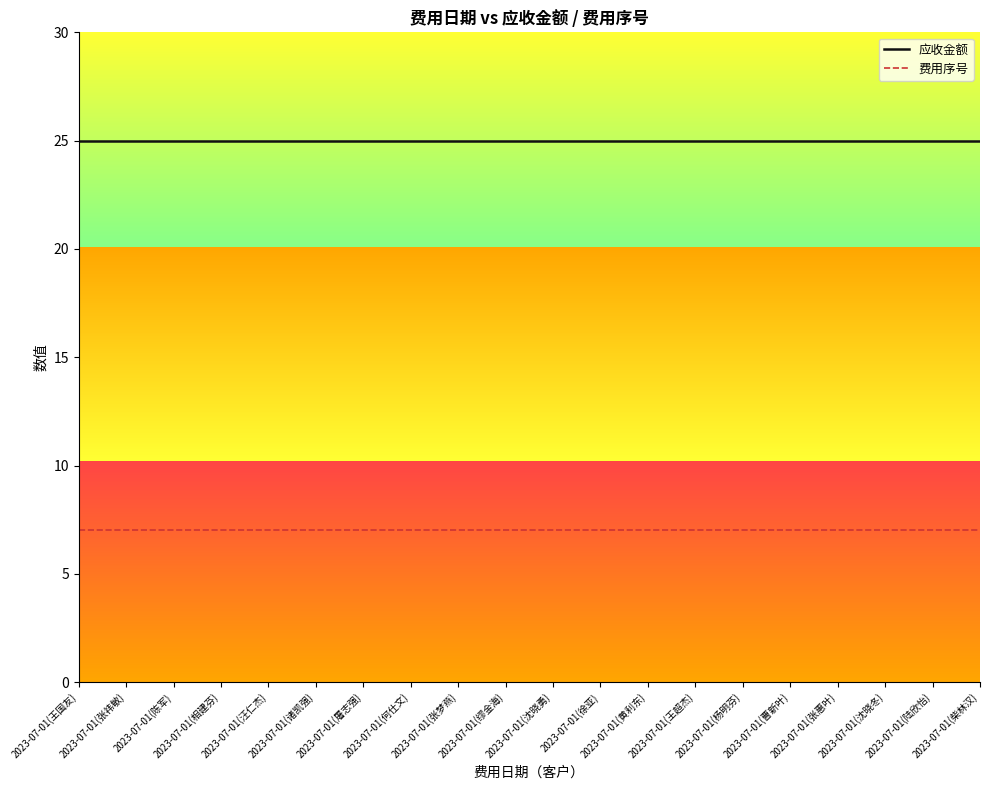

Is the value of 应收金额 at 2023-07-01(张祎敏) greater than the value of 费用序号 at 2023-07-01(沈晓冬)?

Yes